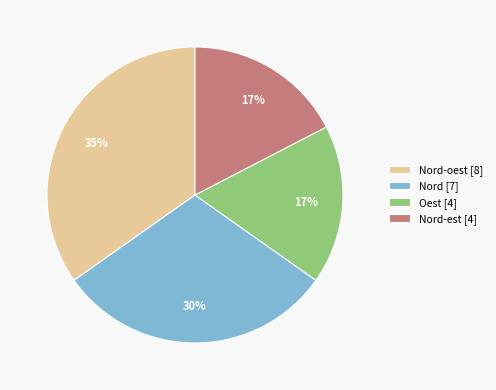

Approximately how many times larger is the value at Oest [4] compared to Nord-est [4]?

1.0